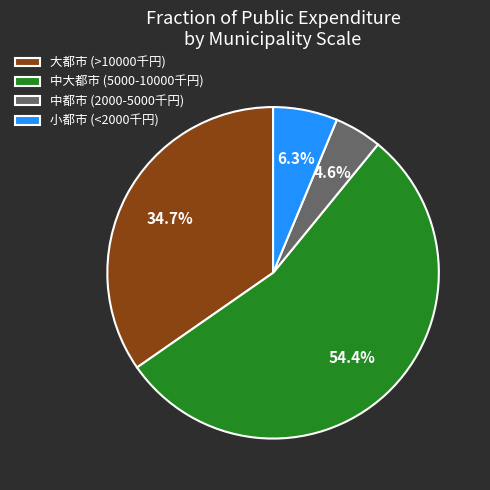

Which has a higher value, 中大都市 (5000-10000千円) or 小都市 (<2000千円)?

中大都市 (5000-10000千円)